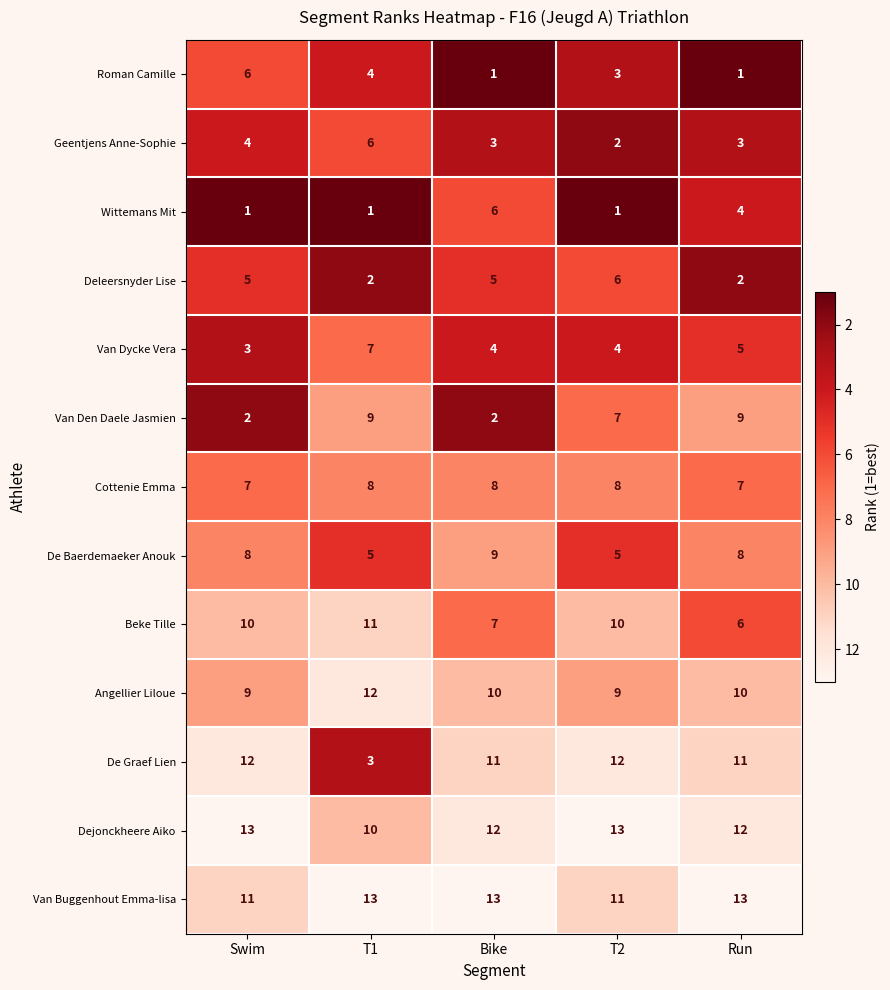

How many categories are shown in the chart?

5